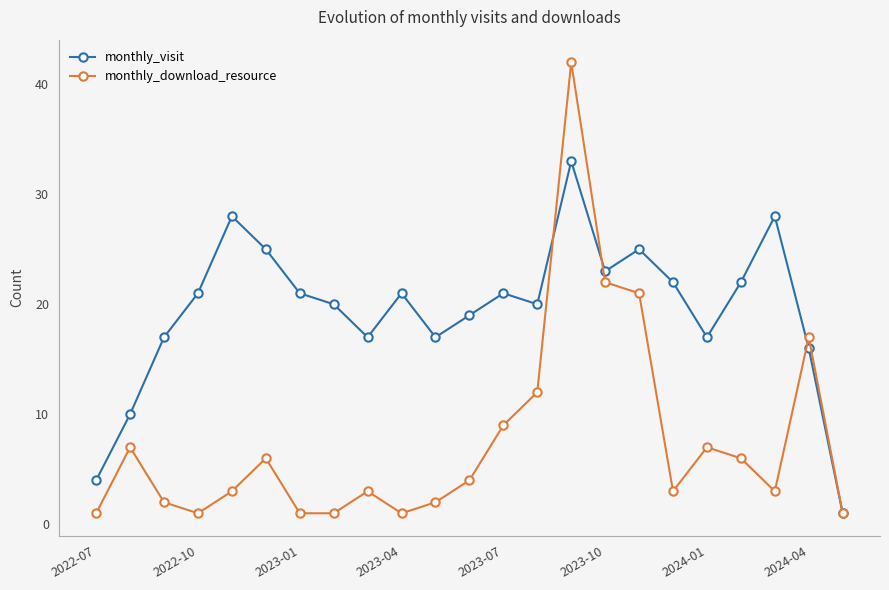

What is the highest value of the monthly_visit series?

33